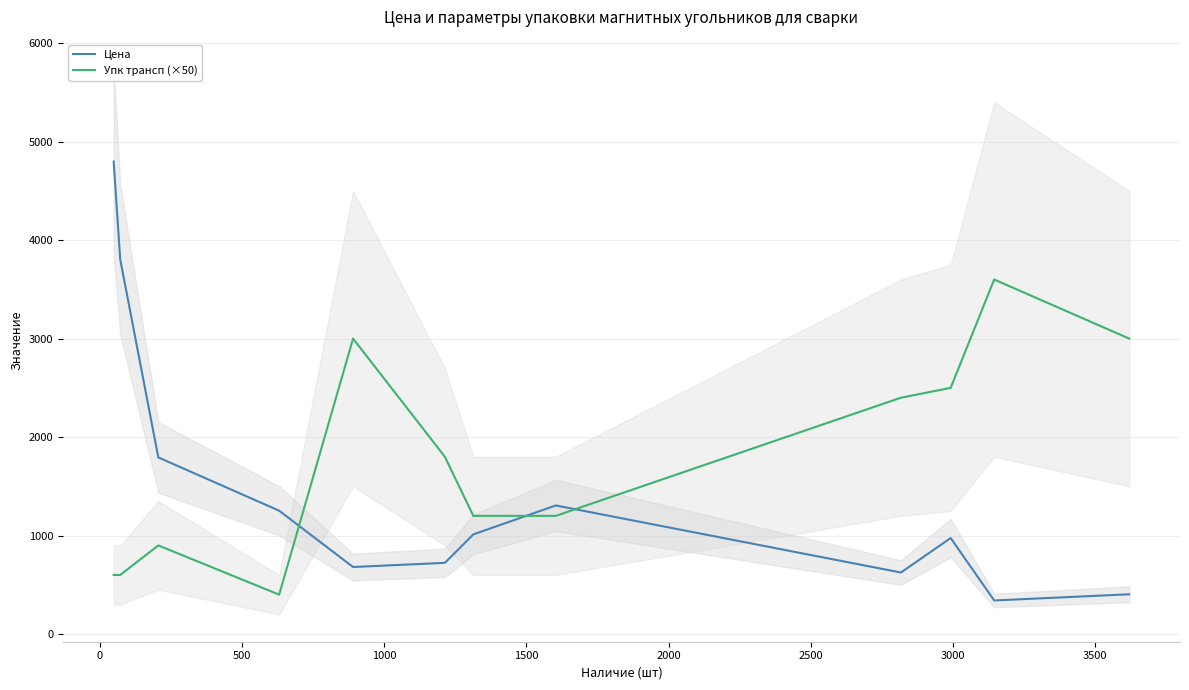

What is the highest value of the Упк трансп (×50) series?

3600.0